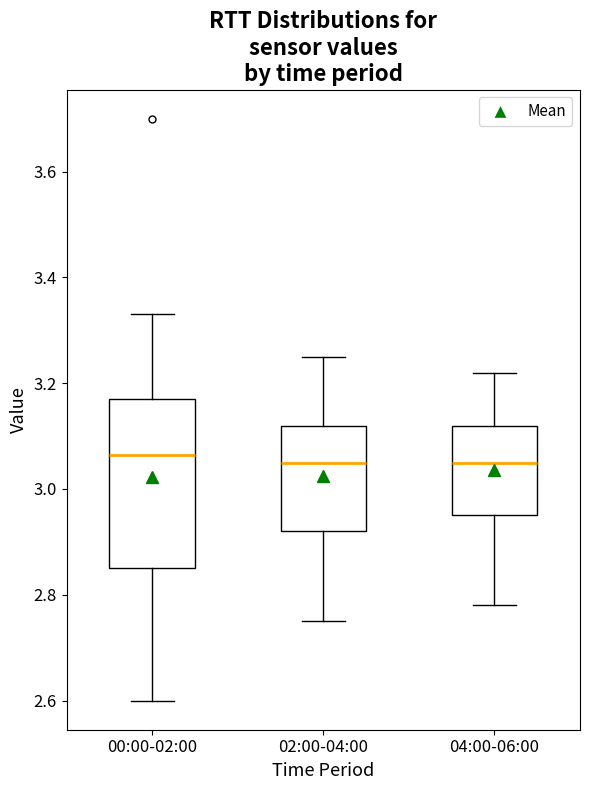

Comparing the boxes themselves (not the whiskers), which one is the tallest?

00:00-02:00